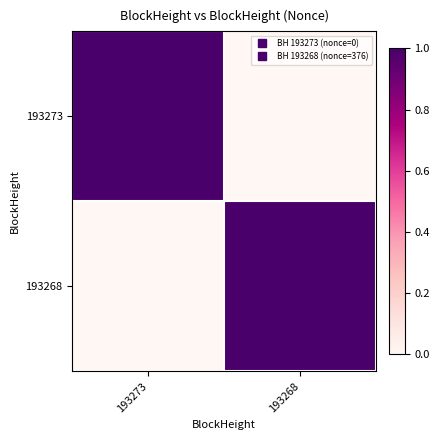

At which category is the sum across all series the highest?

193273